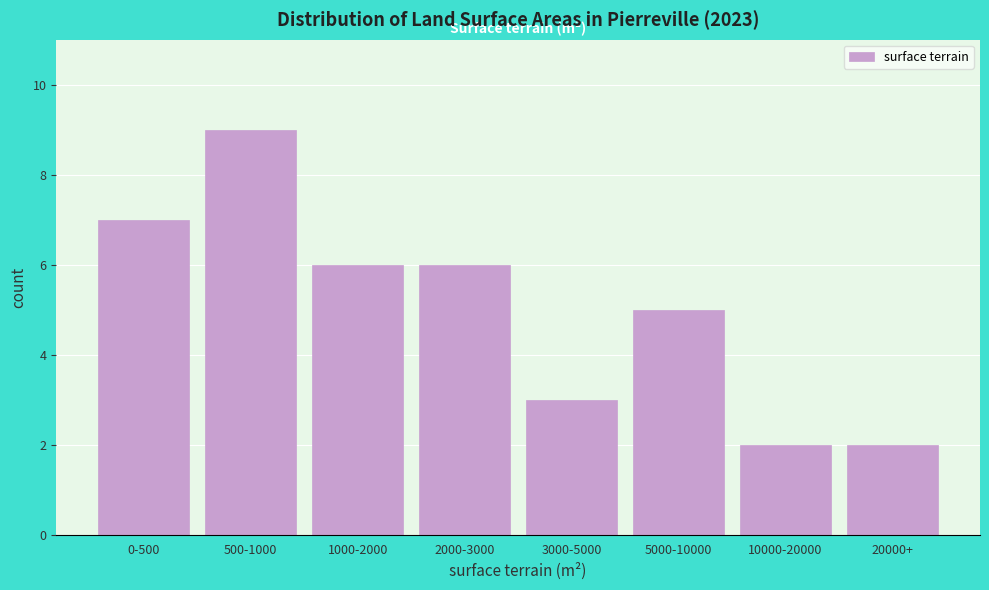

Reading right to left, list all the values displayed in this chart.

2	2	5	3	6	6	9	7